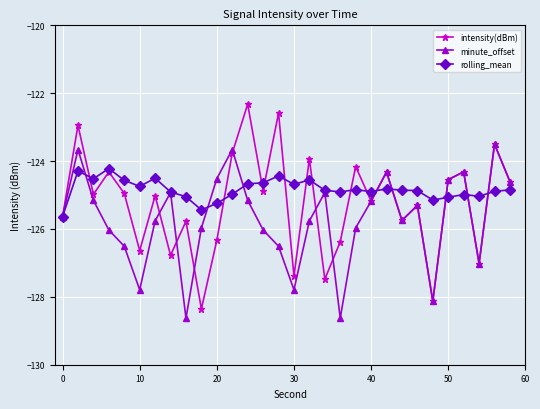

What is the difference between the maximum and second lowest values in the rolling_mean series?

1.2